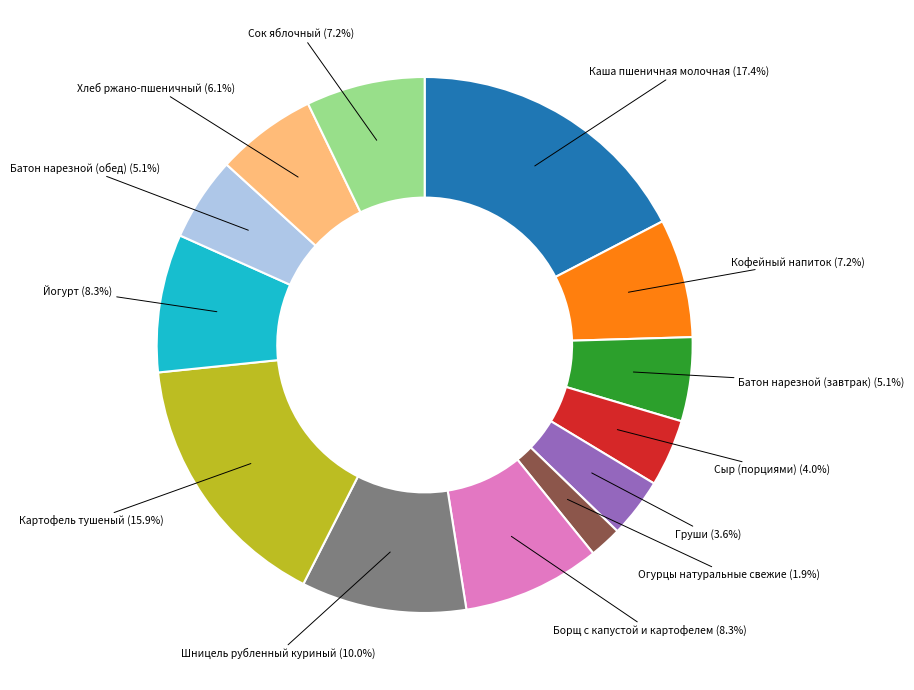

Is there a majority slice in this chart?

No